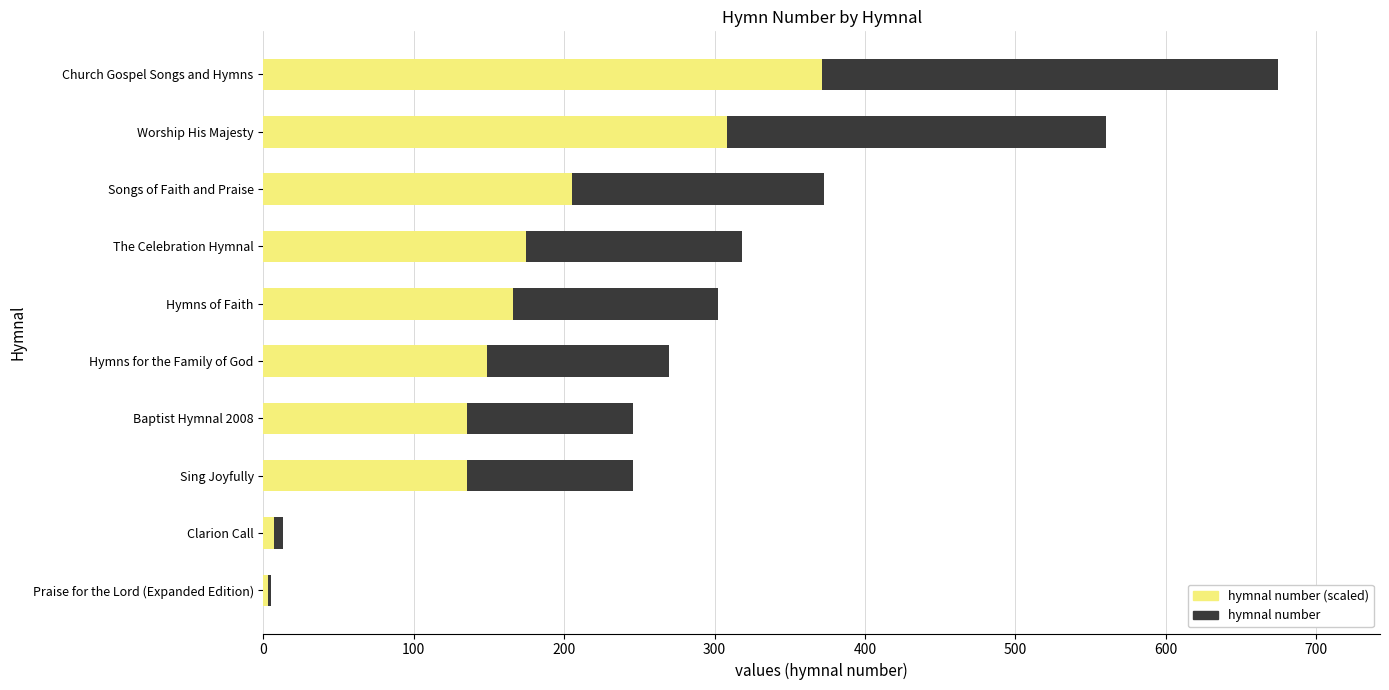

At how many categories does at least one series exceed 615?

1